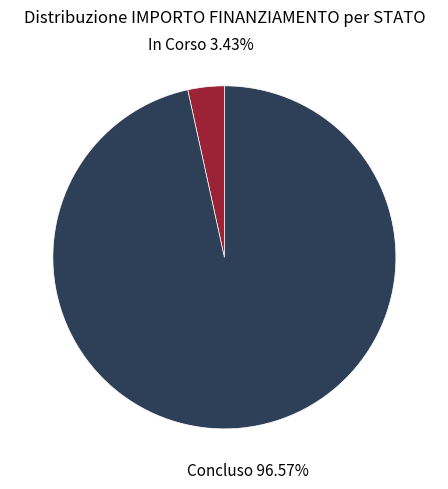

Between Concluso and In Corso, which is larger?

Concluso